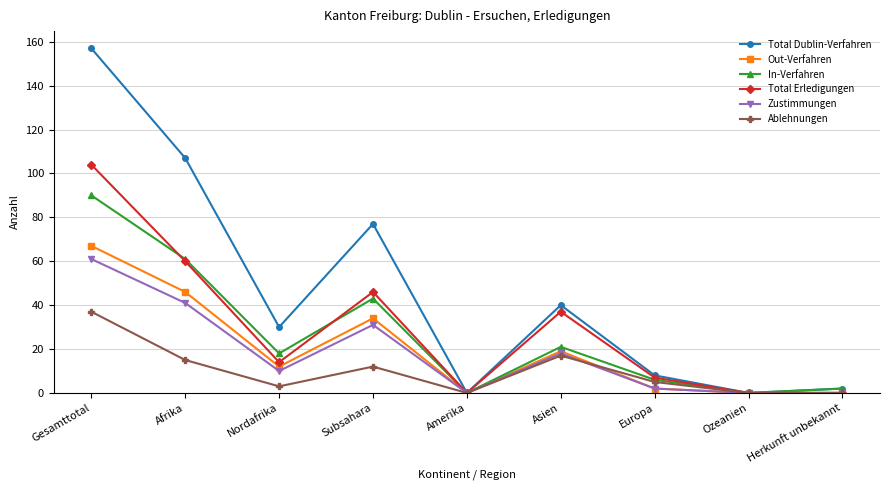

Is this an area chart (filled region under the line)?

No